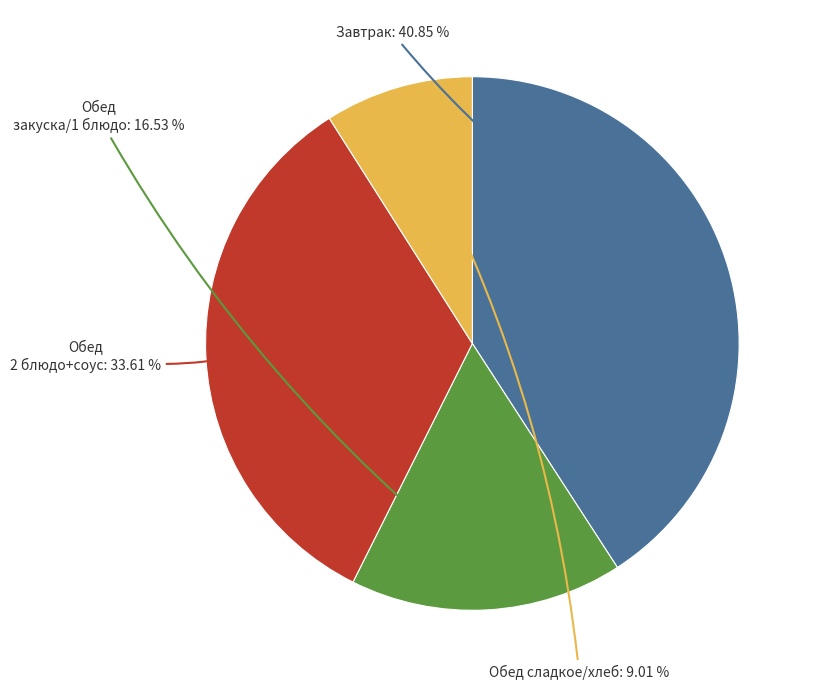

Is there a majority slice in this chart?

No